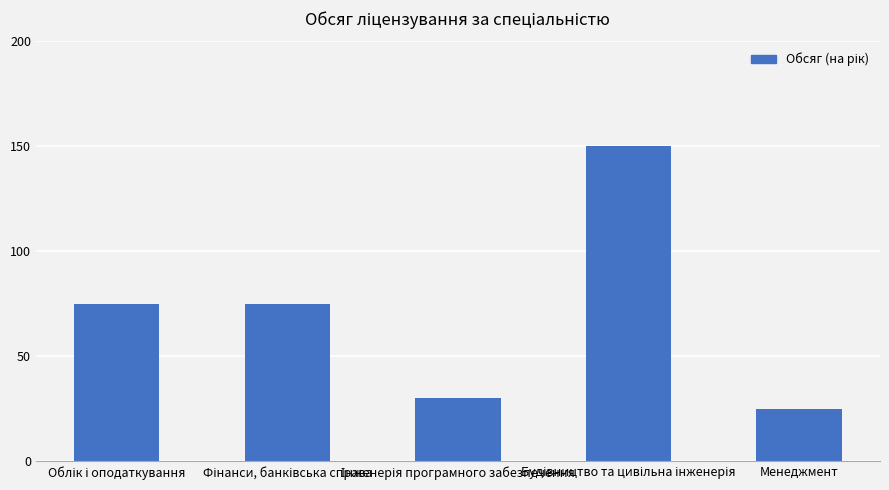

What is the average value?

71